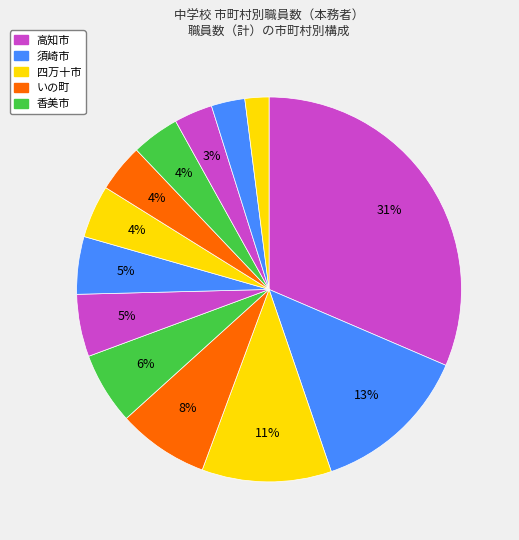

Count the number of slices in the pie.

13